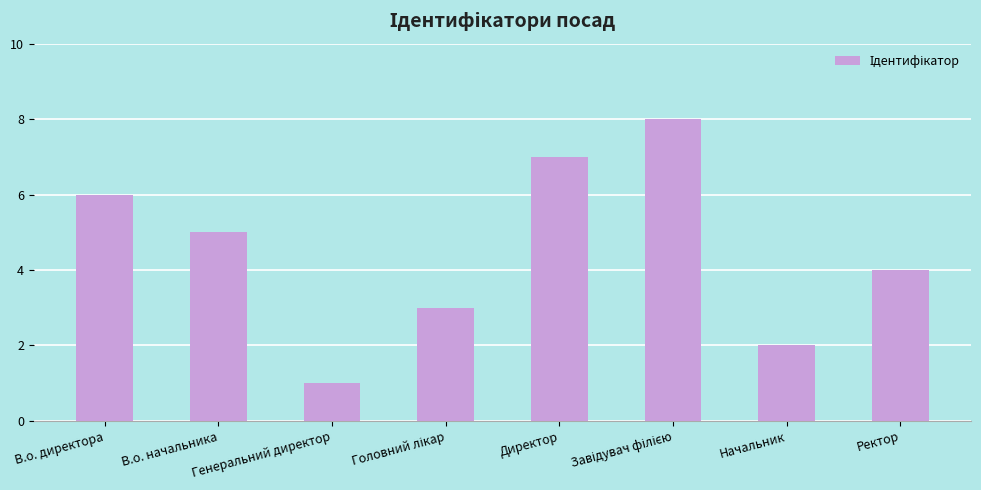

Does the chart contain any negative values?

No